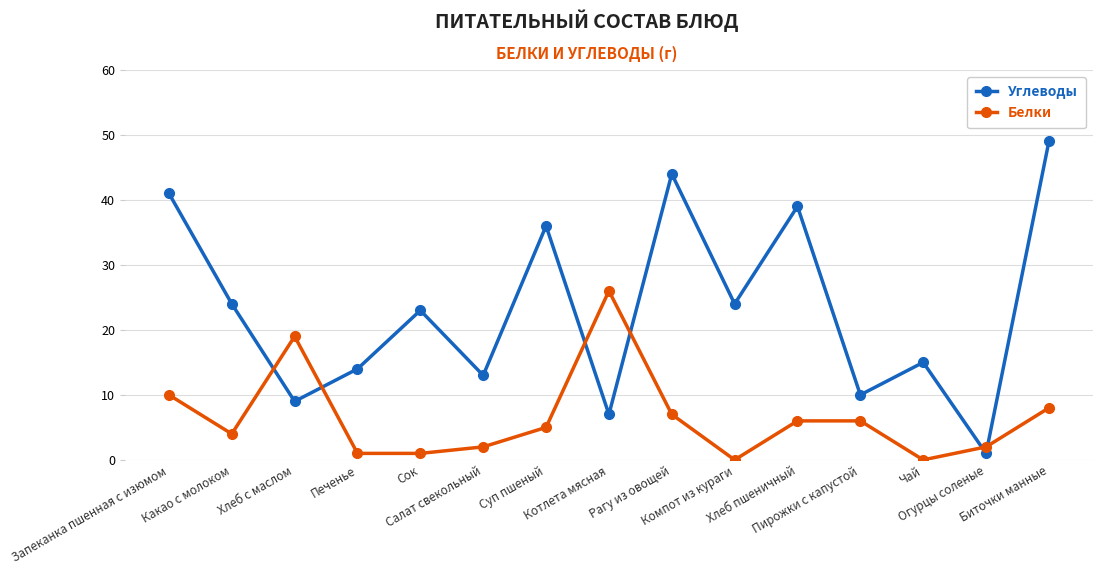

What is the maximum value for Углеводы?

49